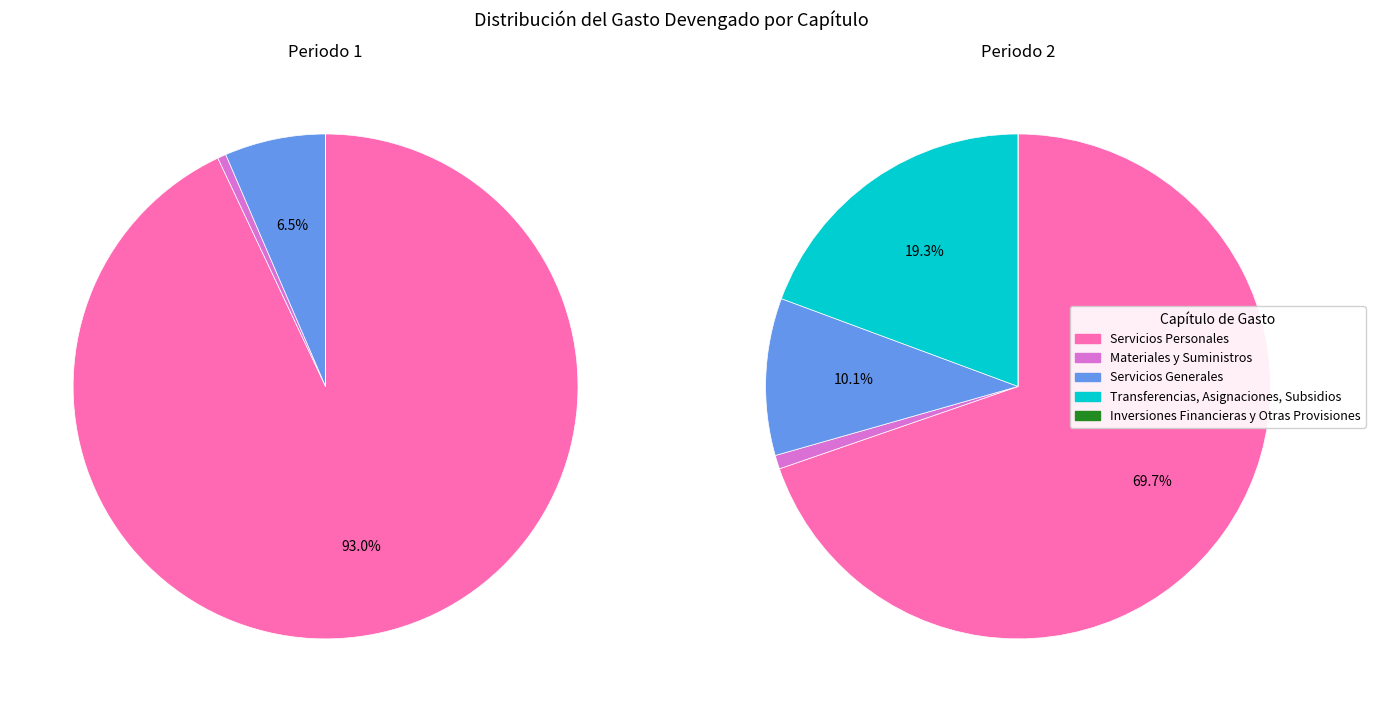

To the nearest percent, what percentage of the pie is Servicios Generales?

6%